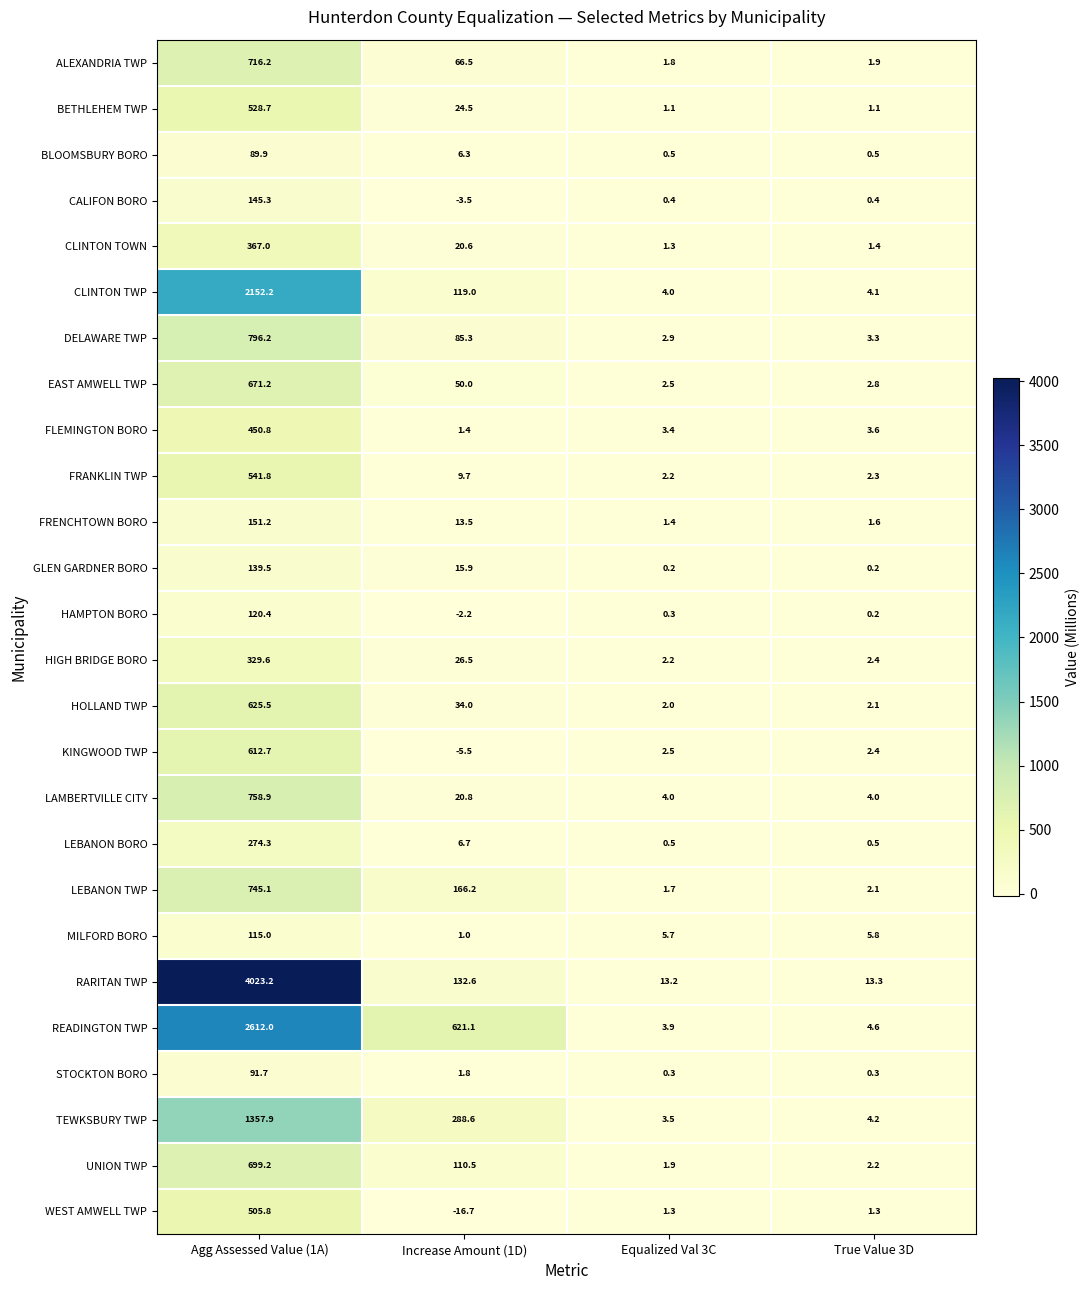

The LAMBERTVILLE CITY series shows 14.3 at Increase Amount (1D). True or false?

False